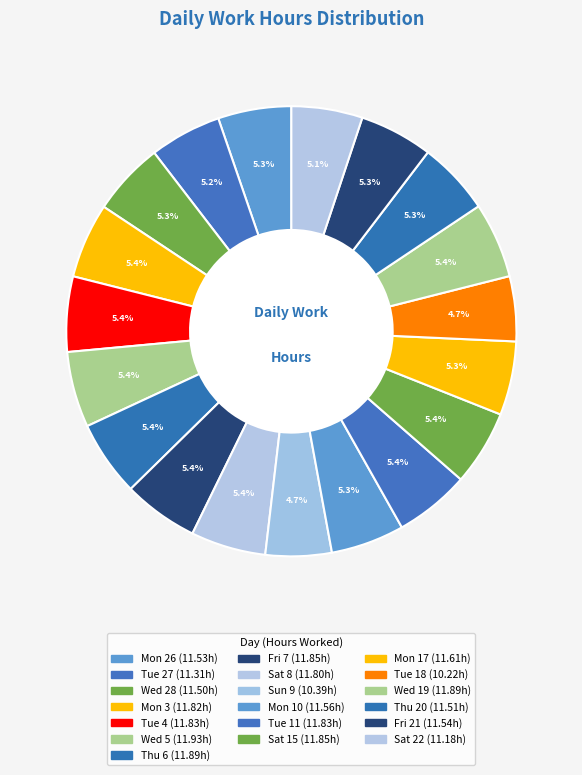

How many slices are in this pie chart?

19